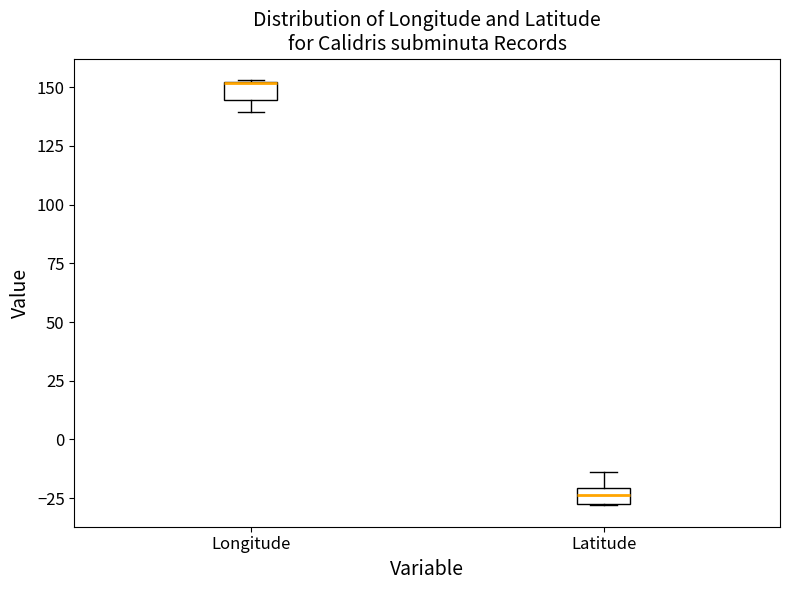

Where does the upper whisker of the box for Latitude end on the y-axis? The values are not printed on the chart, so give them approximately, as read against the axis.

-15